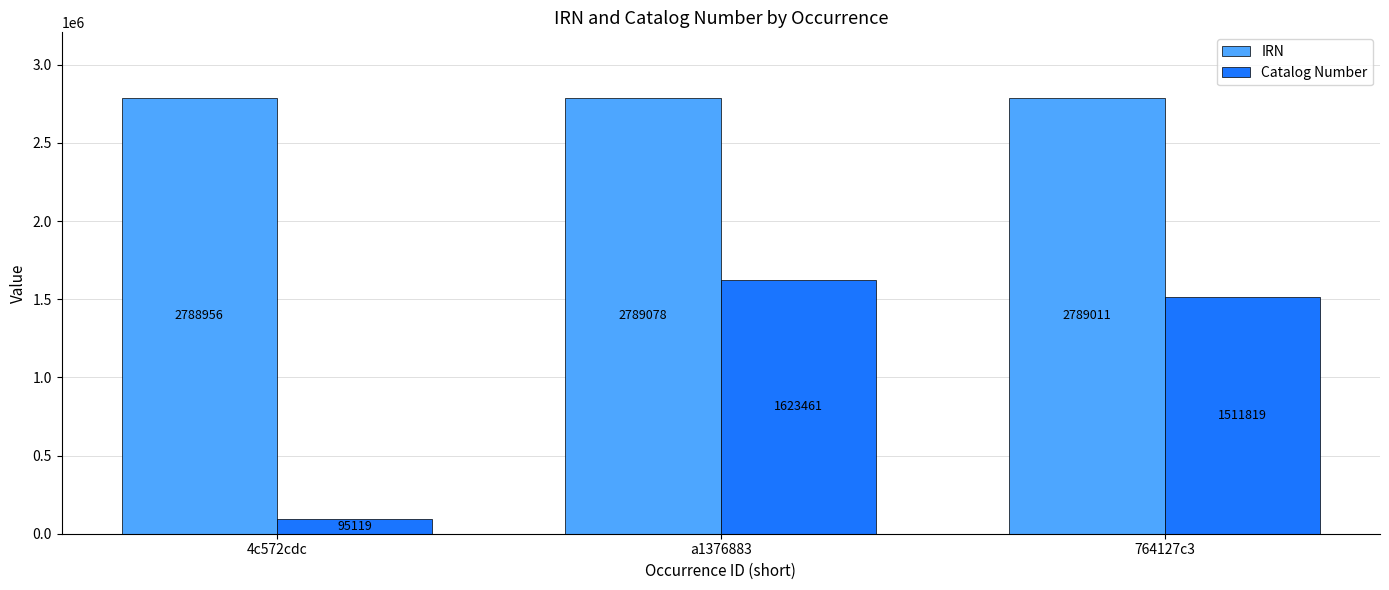

Reading left to right, extract all data points from this chart.

IRN: 4c572cdc=2788956	a1376883=2789078	764127c3=2789011
Catalog Number: 4c572cdc=95119	a1376883=1623461	764127c3=1511819